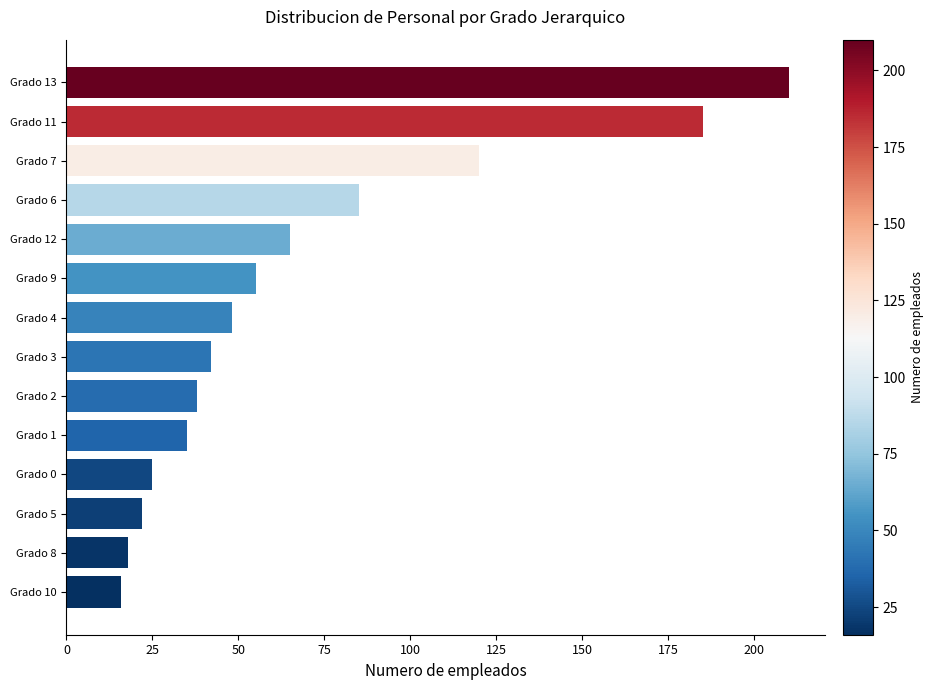

The chart shows a value of 85 at Grado 6. True or false?

True